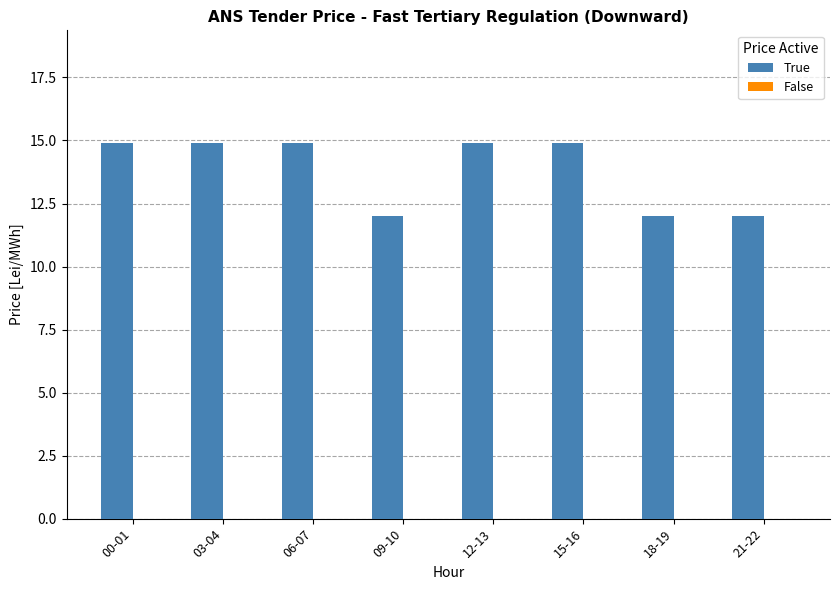

What is the label of the 6th bar from the left?

15-16